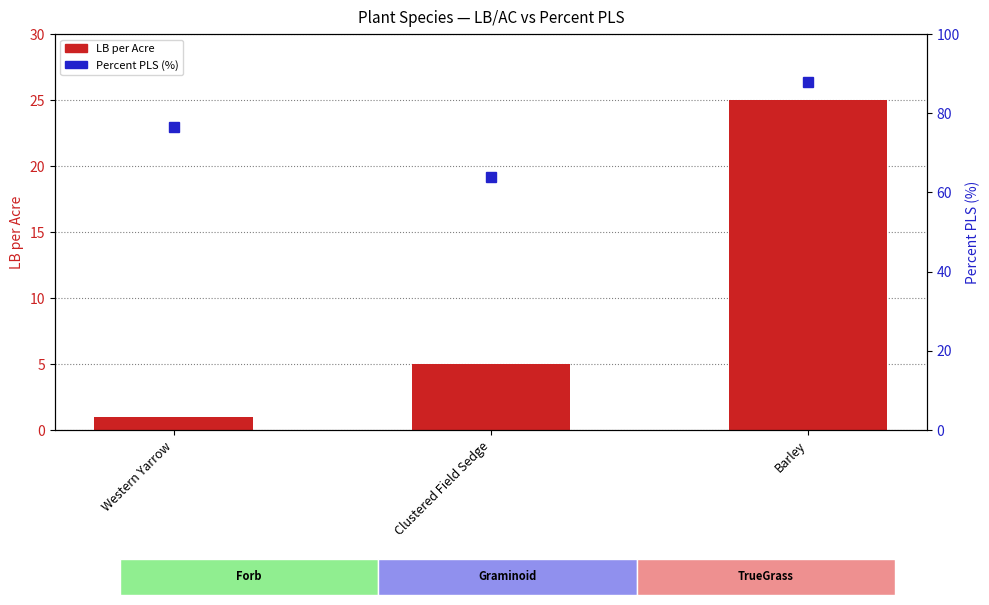

Reading left to right, transcribe all the data shown in this chart.

LB per Acre: 1.0	5.0	25.0
Percent PLS (%): 76.6	64.0	87.9